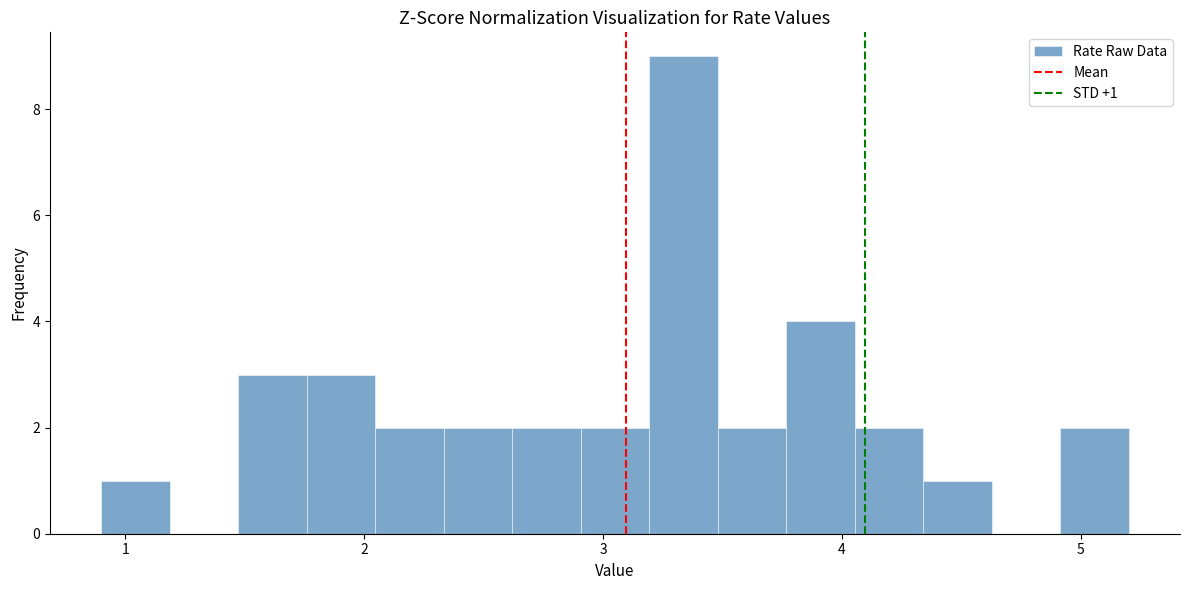

Around what value on the x-axis is the tallest bar? Give the approximate position of its centre, as read against the axis.

3.3